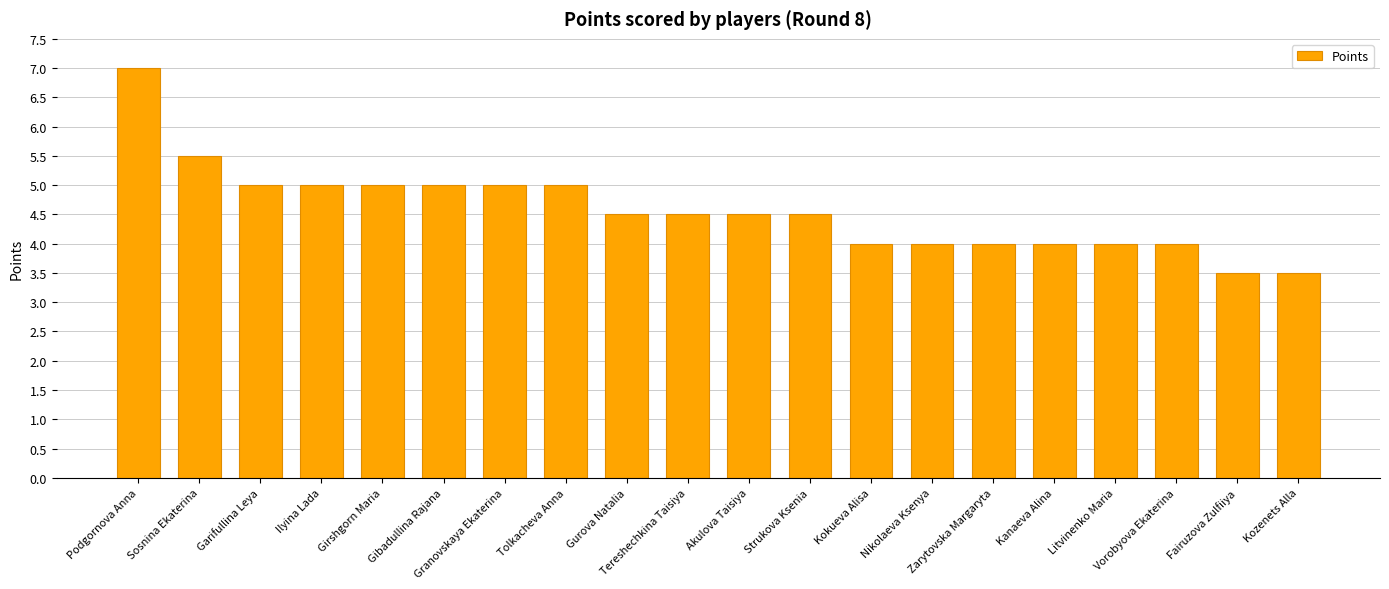

What is the minimum value shown in the chart?

3.5